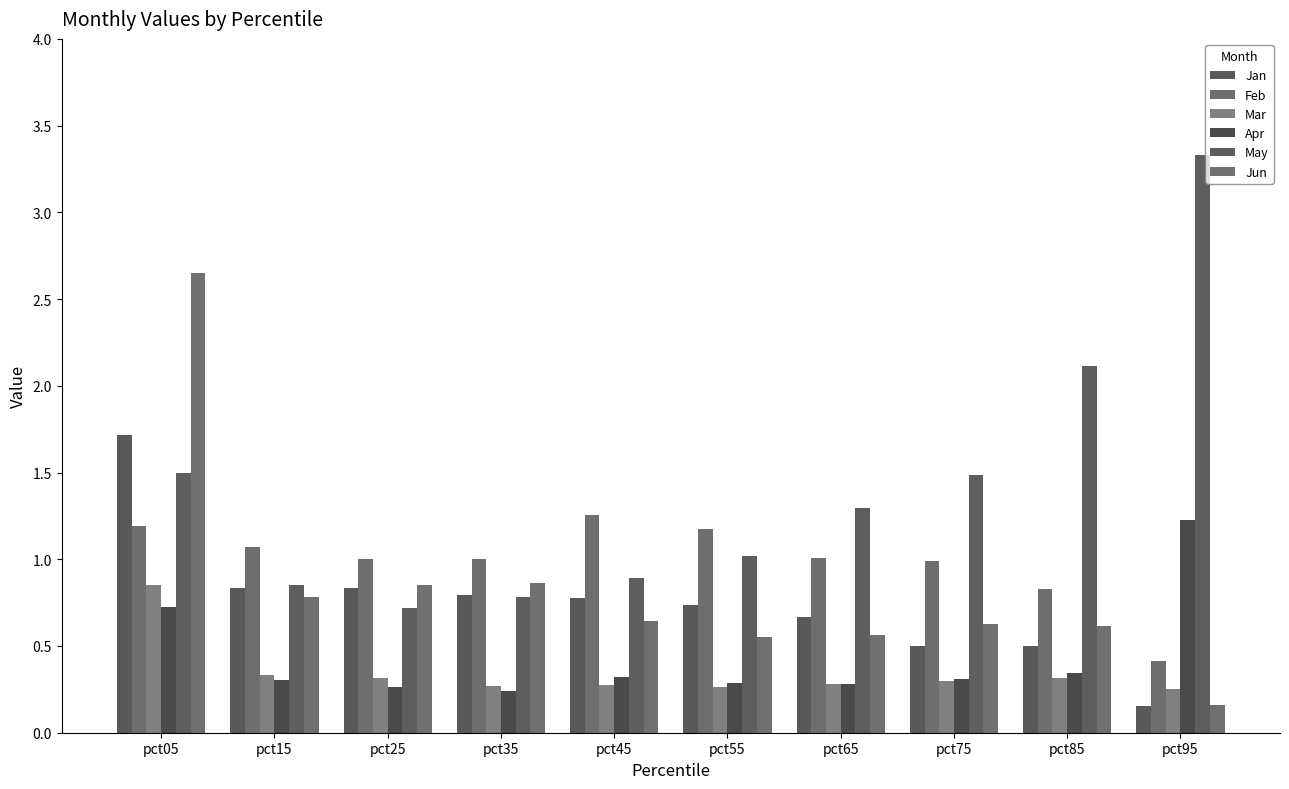

What is the total value across all series at pct45?

4.2